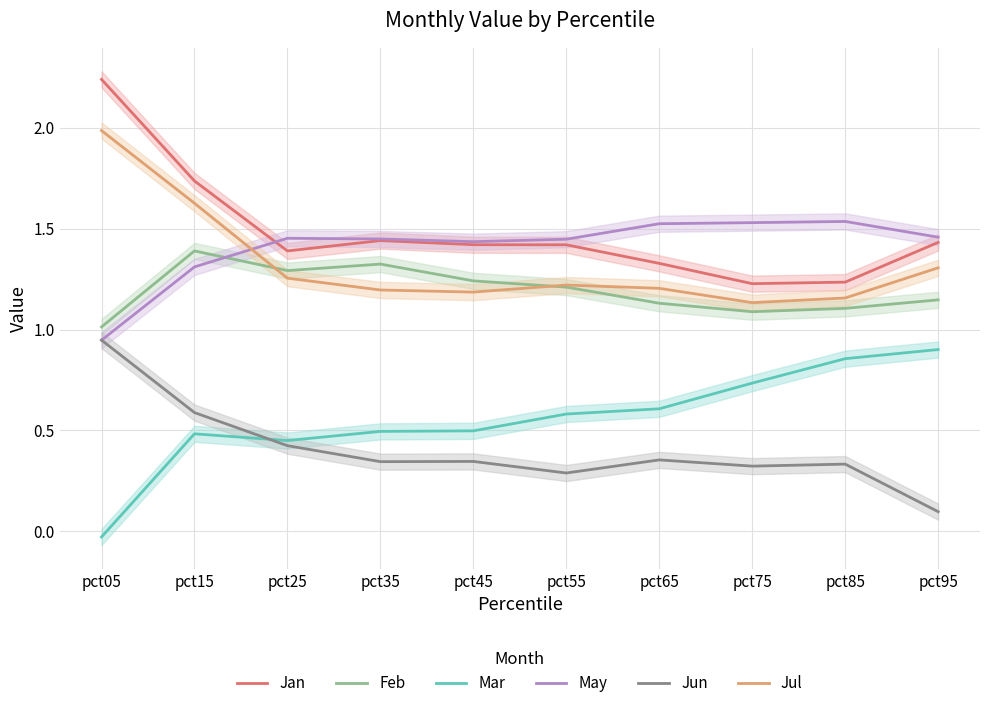

Rank the categories by Jan value from highest to lowest.

pct05, pct15, pct35, pct95, pct45, pct55, pct25, pct65, pct85, pct75